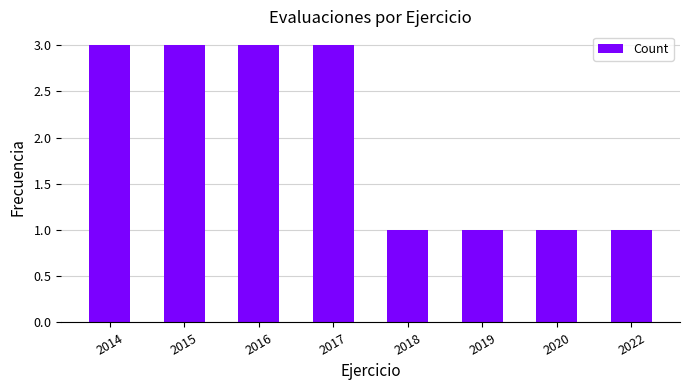

At which label is the value closest to 2?

2014